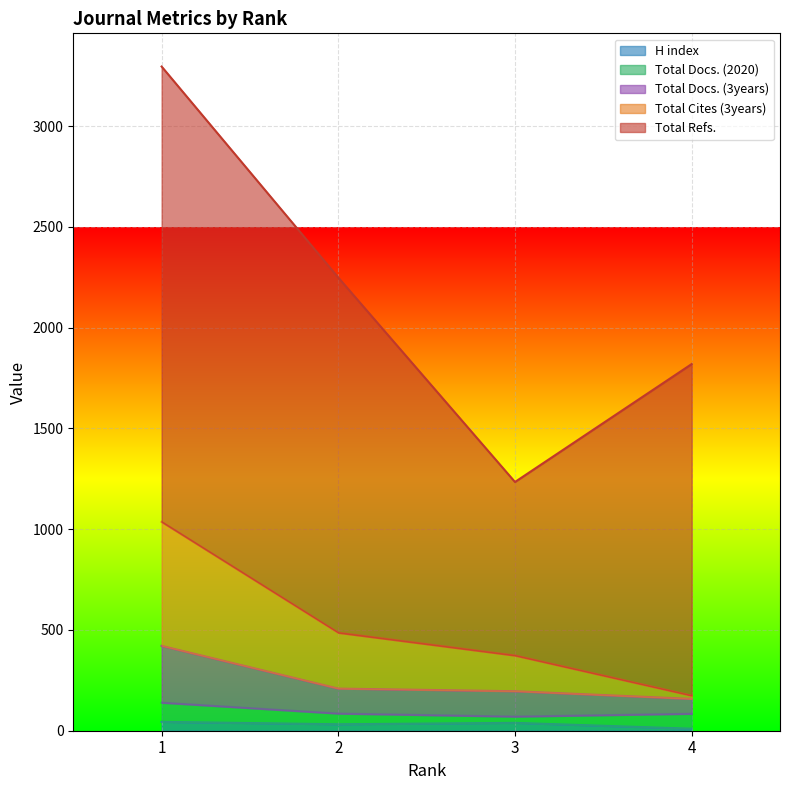

What is the value of the H index point at the 4th from the left?

10